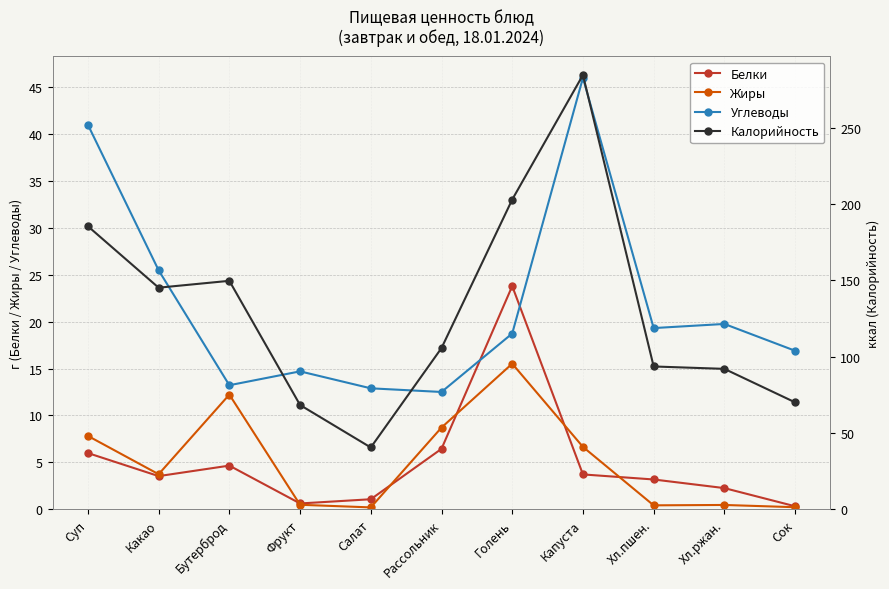

Reading left to right, transcribe all the data shown in this chart.

Белки: 6.0	3.5	4.6	0.6	1.1	6.4	23.8	3.7	3.2	2.2	0.3
Жиры: 7.8	3.7	12.2	0.5	0.2	8.7	15.5	6.6	0.4	0.4	0.2
Углеводы: 41.0	25.5	13.2	14.7	12.9	12.5	18.7	46.0	19.3	19.8	16.9
Калорийность: 185.5	145.2	149.7	68.3	40.4	105.6	203.0	284.7	93.5	92.0	70.0